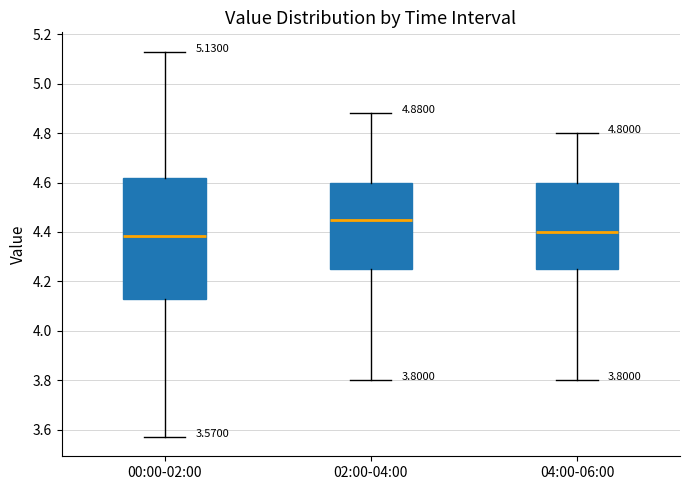

Which box's median line is the highest?

02:00-04:00